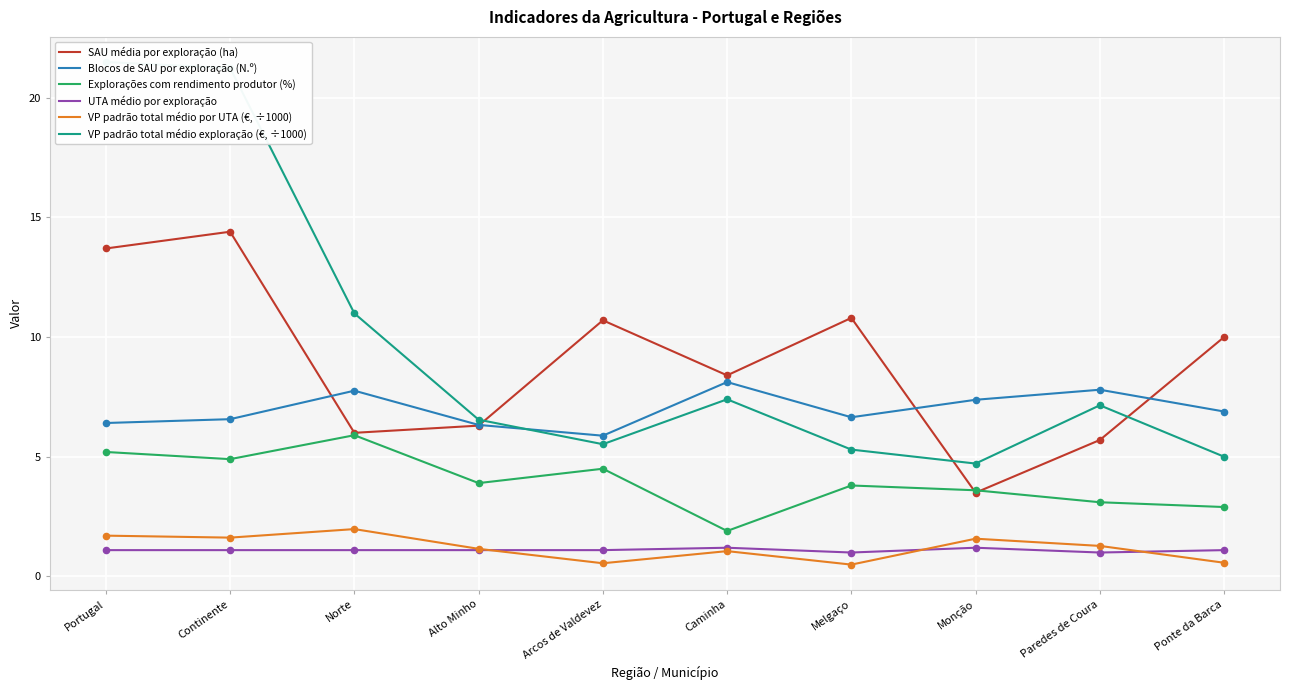

At how many categories does at least one series exceed 20?

2